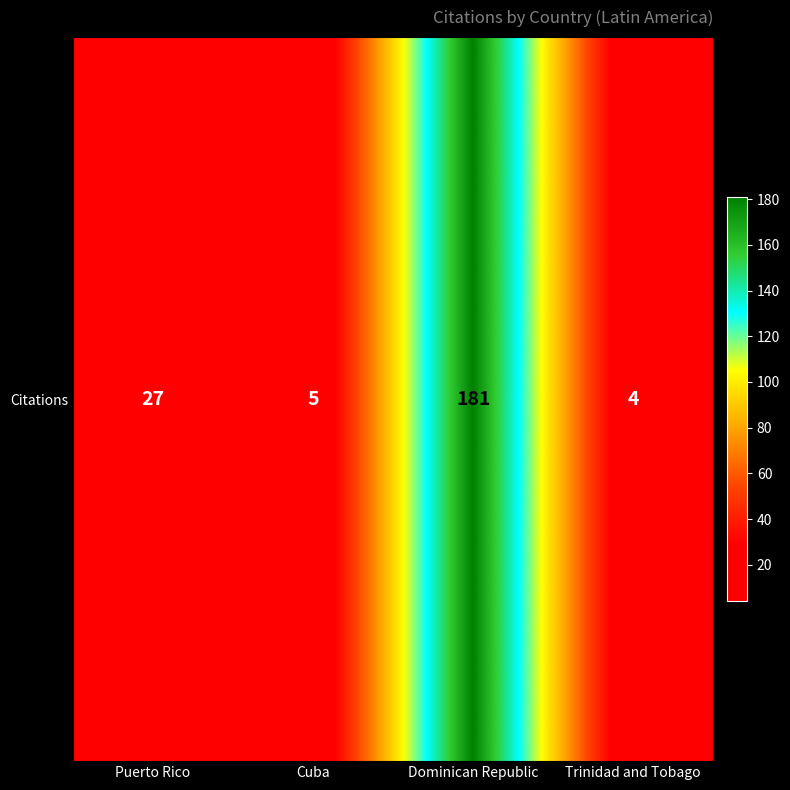

What is the minimum value shown in the chart?

4